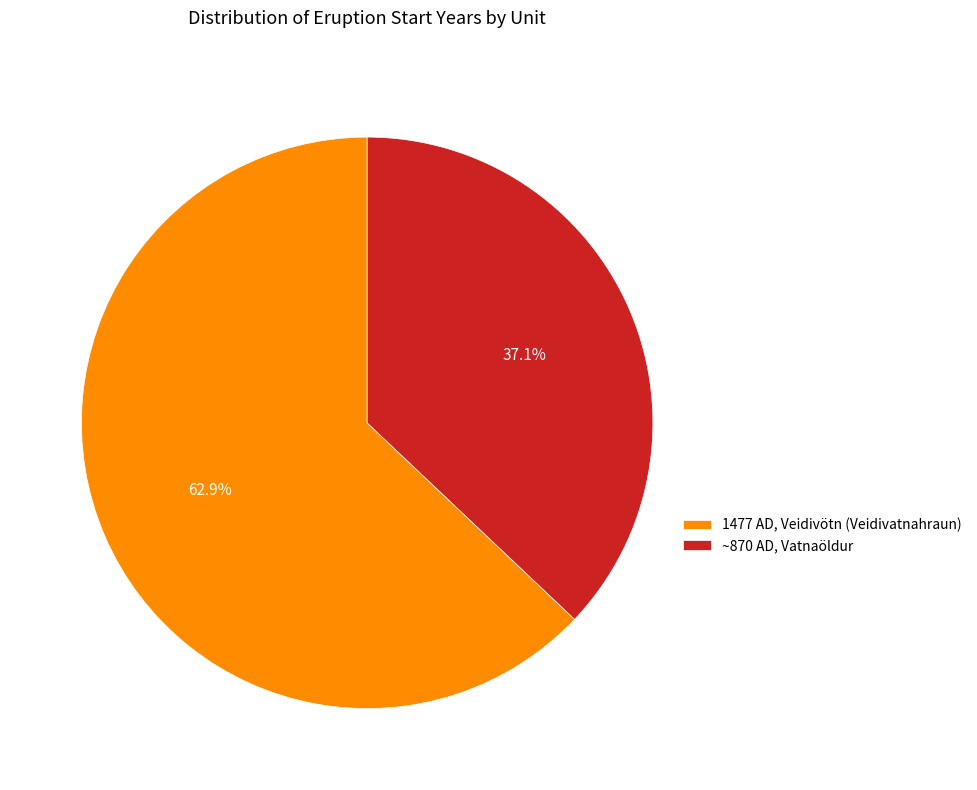

Is there any slice that represents more than half of the pie?

Yes